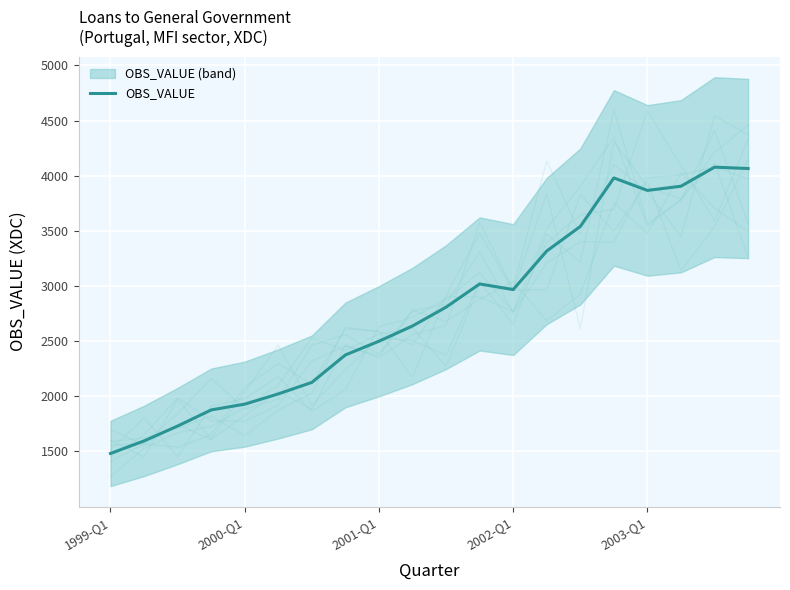

How many lines are shown in the chart?

1